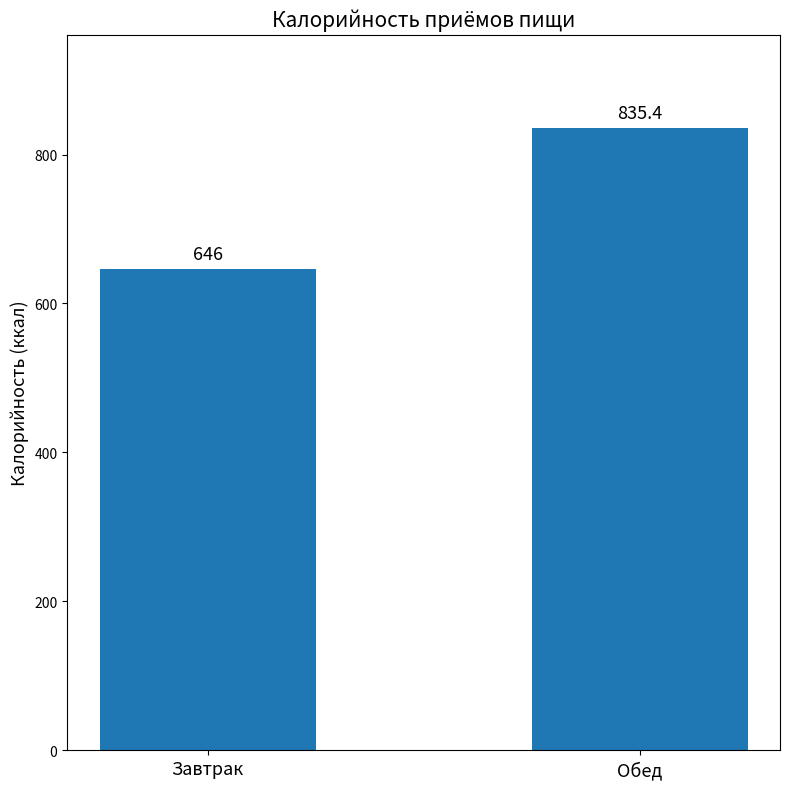

What is the smallest value displayed?

646.0